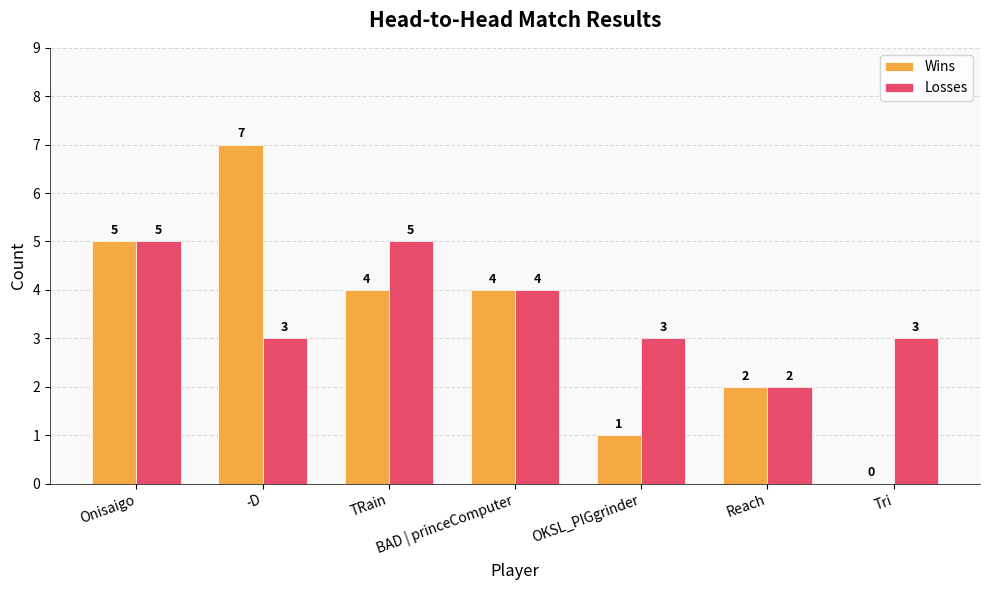

How many groups of bars are there?

7